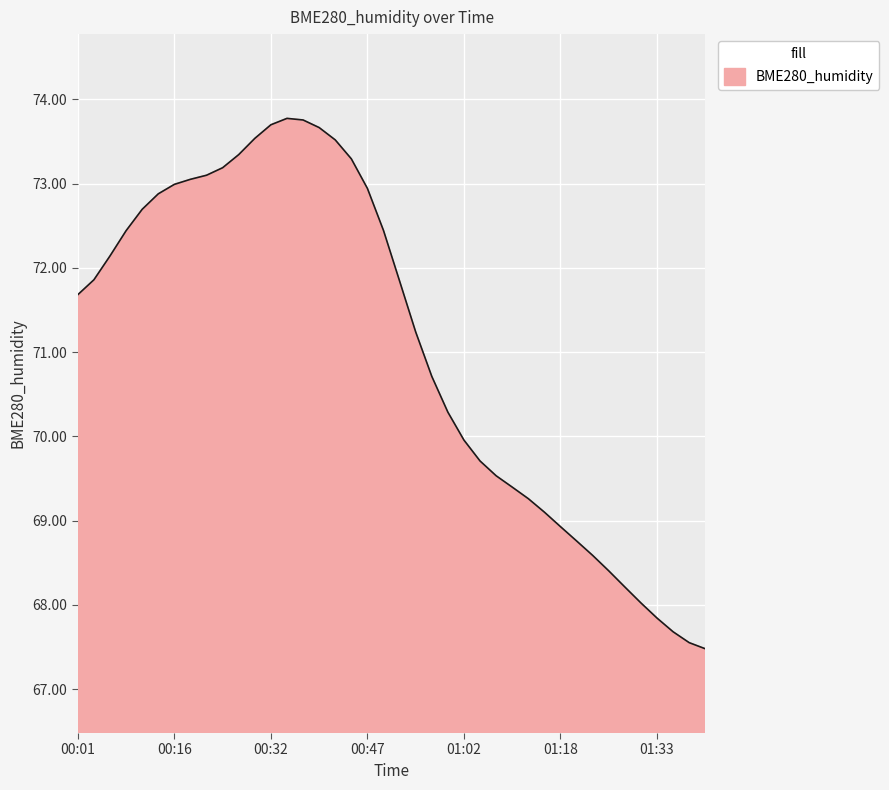

What is the difference between the maximum and minimum values?

6.3